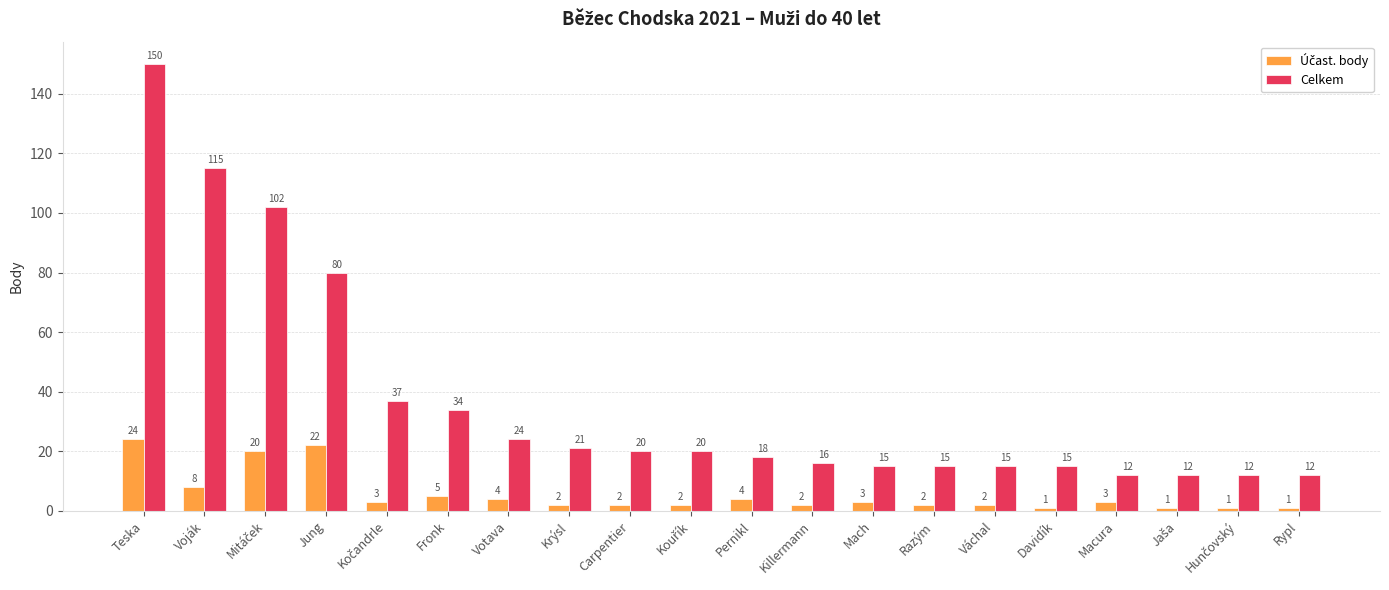

What is the average value of the Celkem series?

37